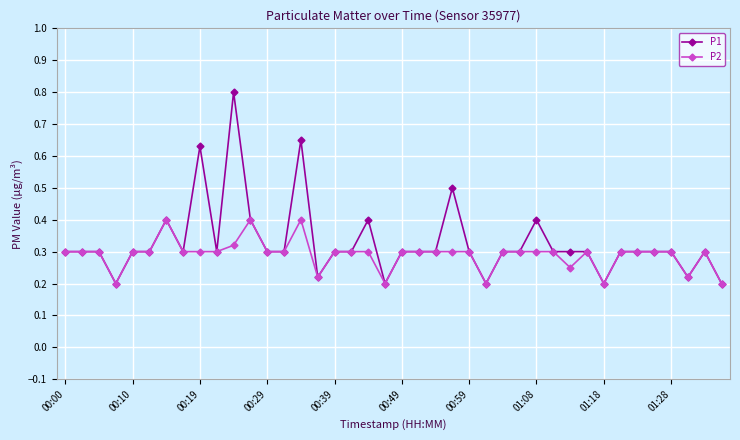

At how many categories does at least one series exceed 0?

40